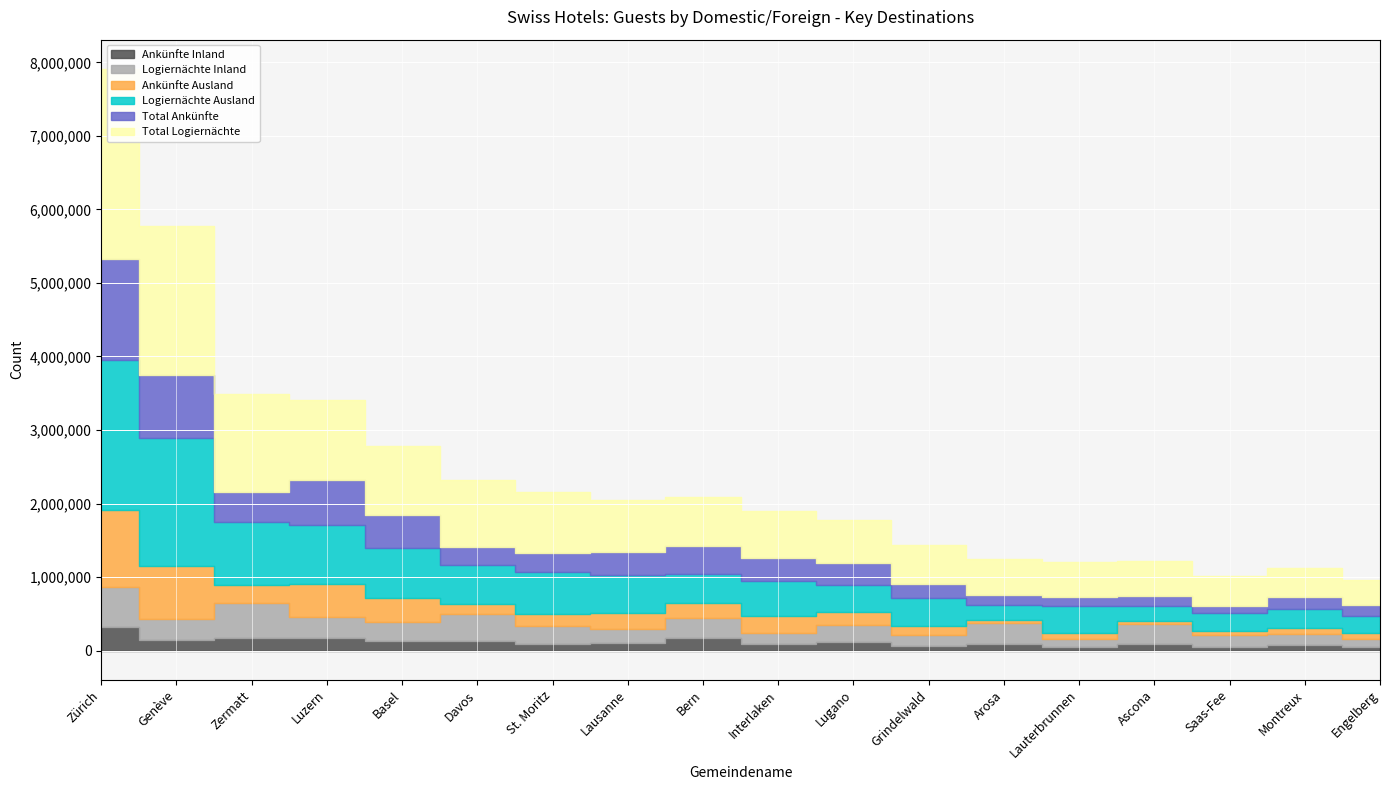

The value of Total Logiernächte at Engelberg is 340000. True or false?

True